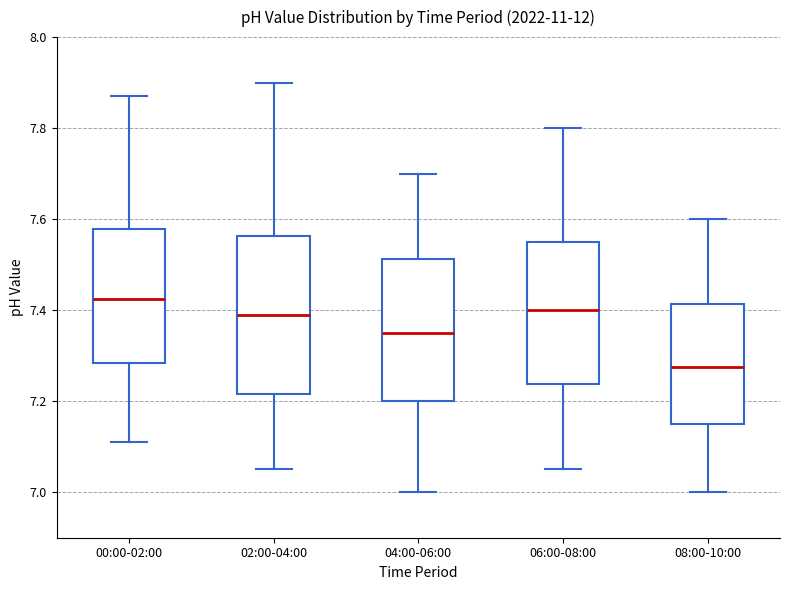

Where is the upper edge of the box for 00:00-02:00 on the y-axis? The values are not printed on the chart, so give them approximately, as read against the axis.

7.58